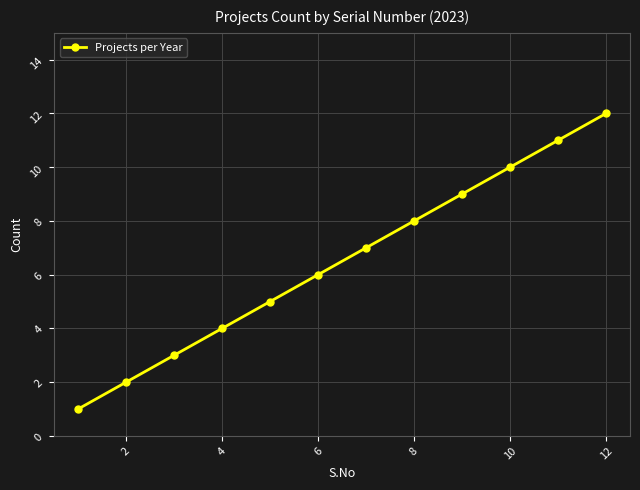

True or false: there are more than 0 points higher than both neighbors.

False